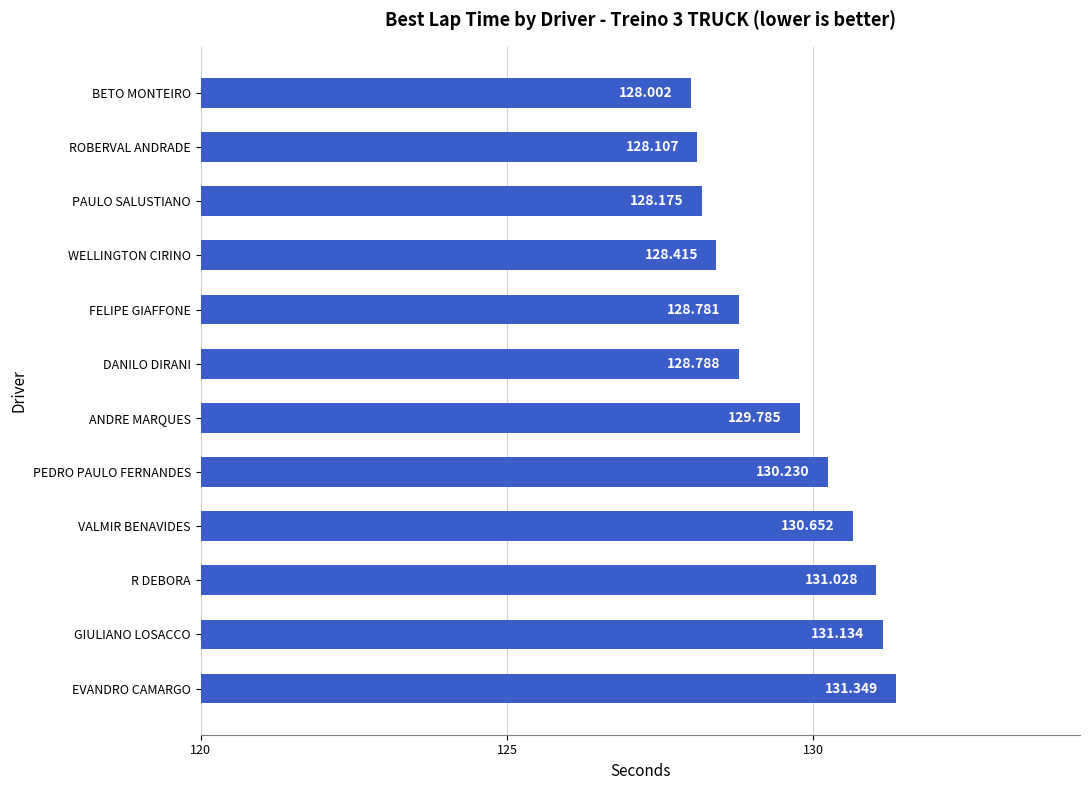

List the labels in order of value, smallest first.

BETO MONTEIRO, ROBERVAL ANDRADE, PAULO SALUSTIANO, WELLINGTON CIRINO, FELIPE GIAFFONE, DANILO DIRANI, ANDRE MARQUES, PEDRO PAULO FERNANDES, VALMIR BENAVIDES, R DEBORA, GIULIANO LOSACCO, EVANDRO CAMARGO